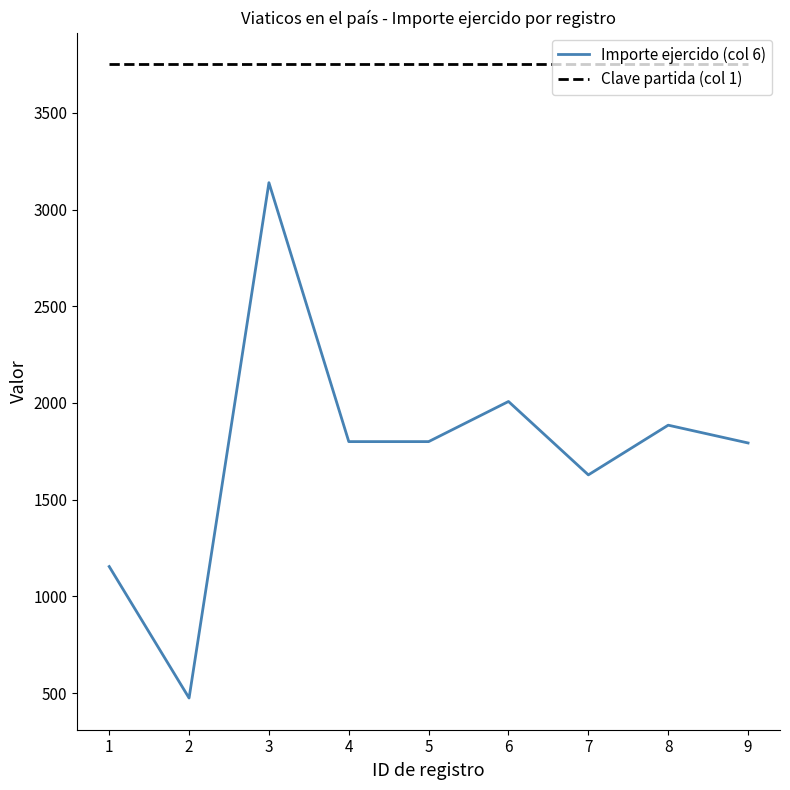

Is the value of Importe ejercido (col 6) at 5 greater than the value of Clave partida (col 1) at 5?

No